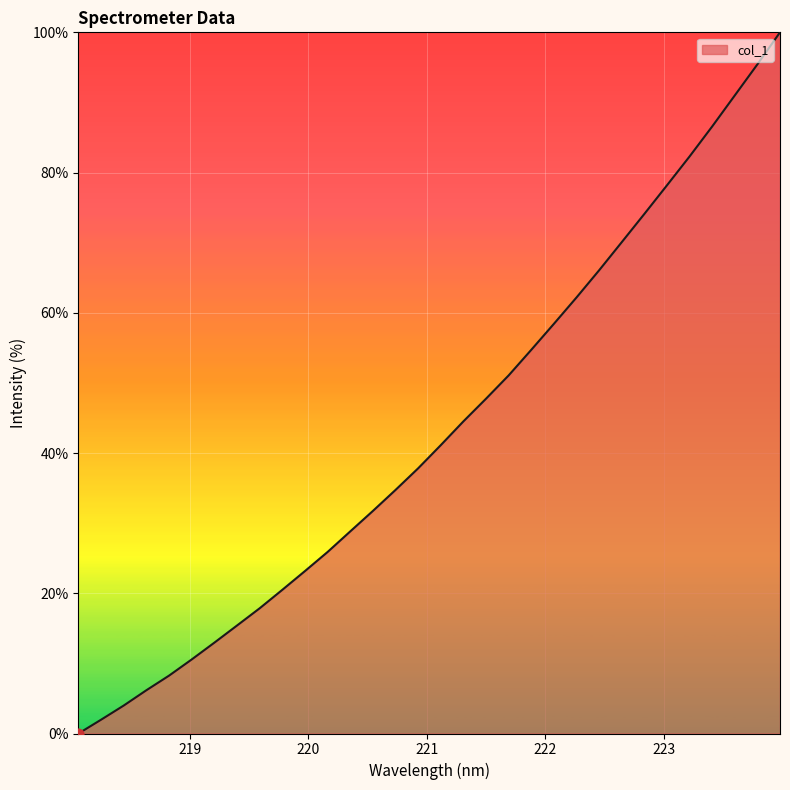

What is the maximum value shown in the chart?

100.0